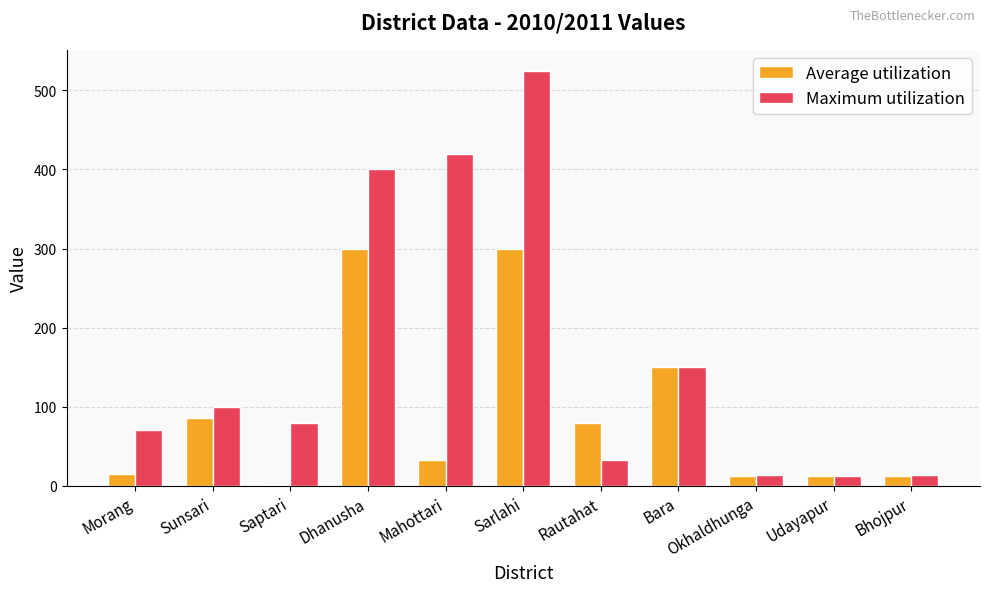

What is the difference between the Average utilization values at Mahottari and Rautahat?

47